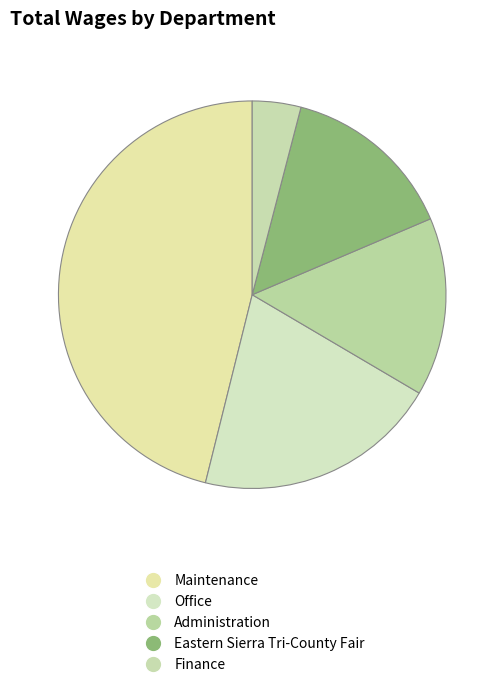

How much of the chart is everything except Office?

79.6%